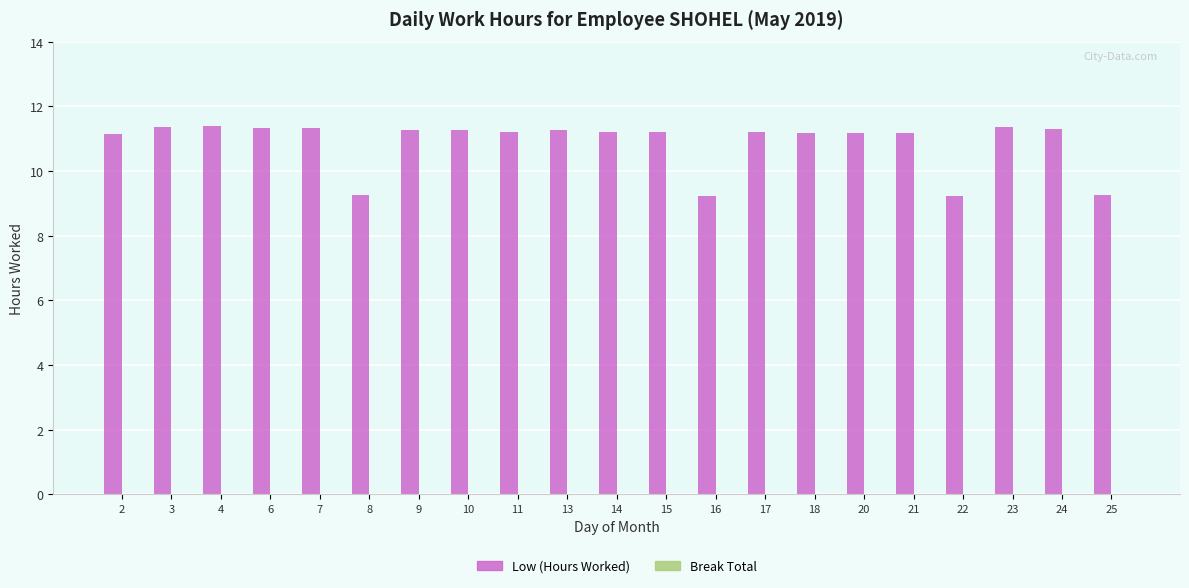

What is the difference between the values at 16 and 14?

2.0